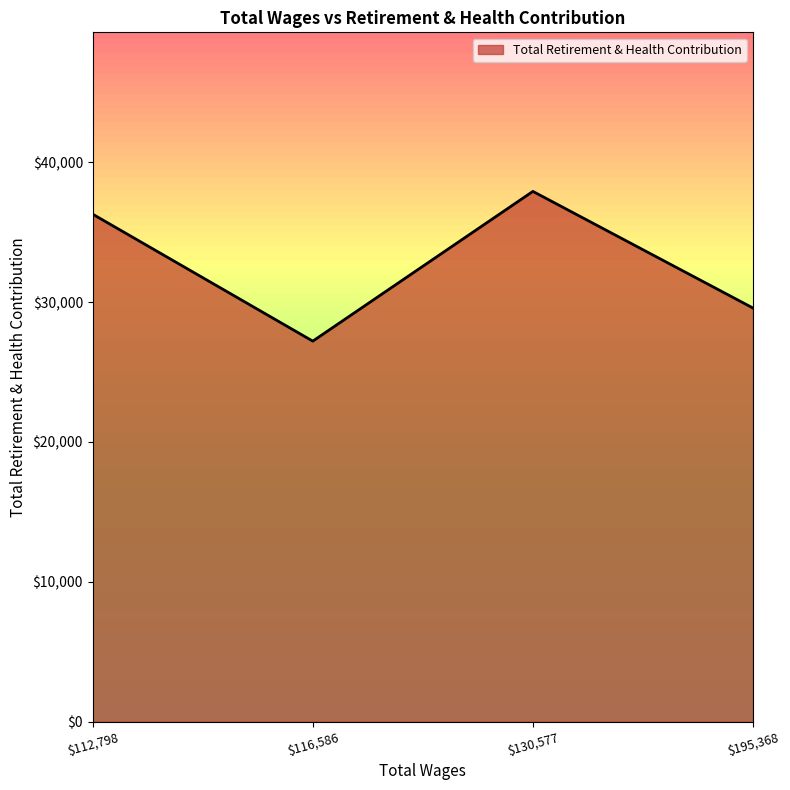

Count the number of categories in the chart.

4